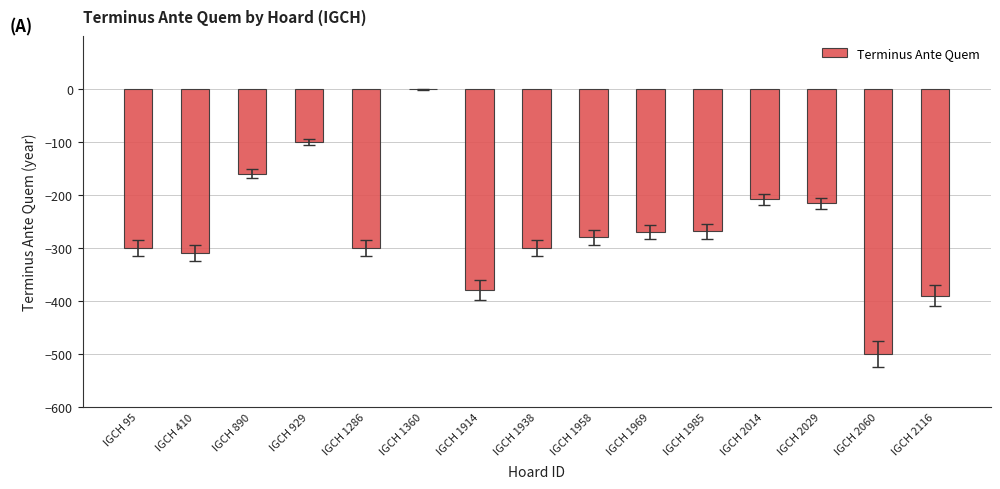

Is it true that the value at IGCH 410 is -489?

False